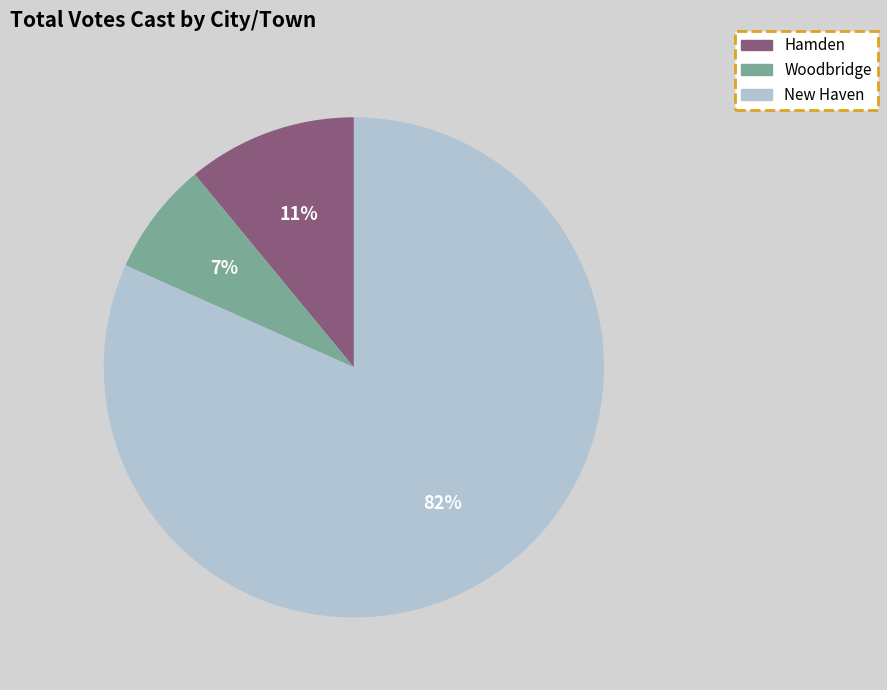

To the nearest percent, what percentage of the pie is Hamden?

11%